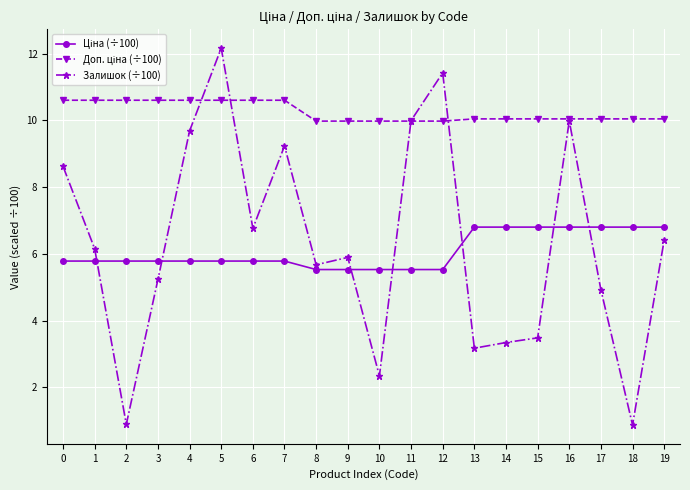

The Залишок (÷100) series shows 6.2 at 1. True or false?

True